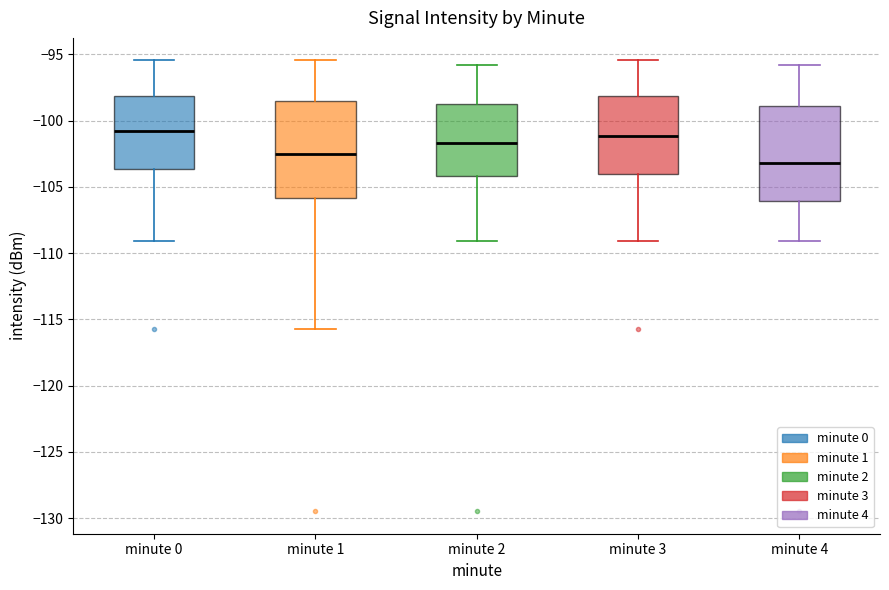

Which box's median line is the lowest?

minute 4